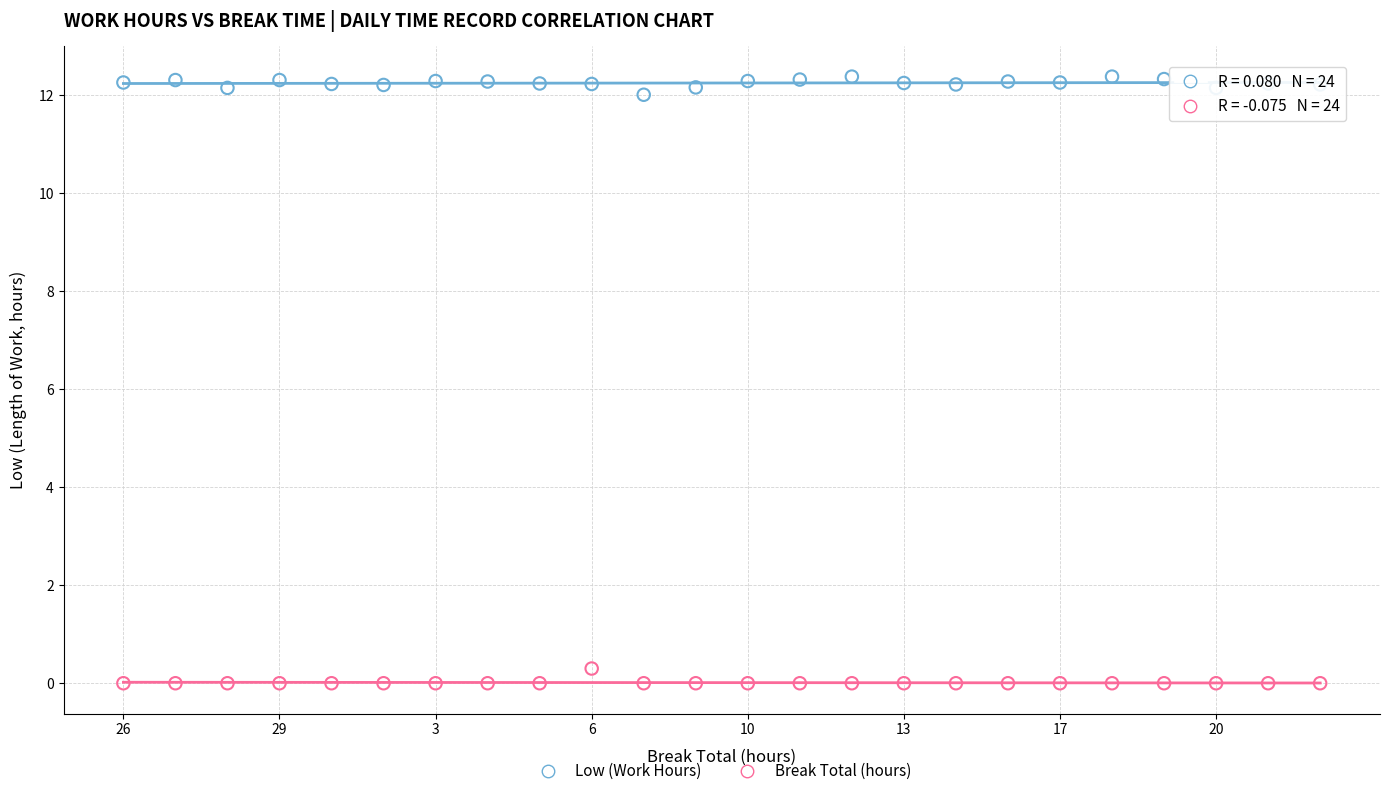

Which series contains the lowest Y value?

Break Total (hours)